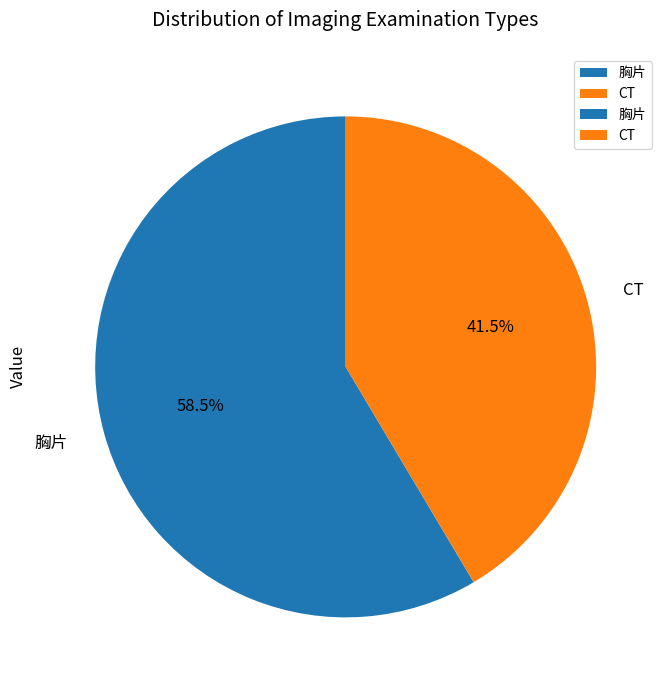

Is the sum of 胸片 and CT greater than half?

Yes